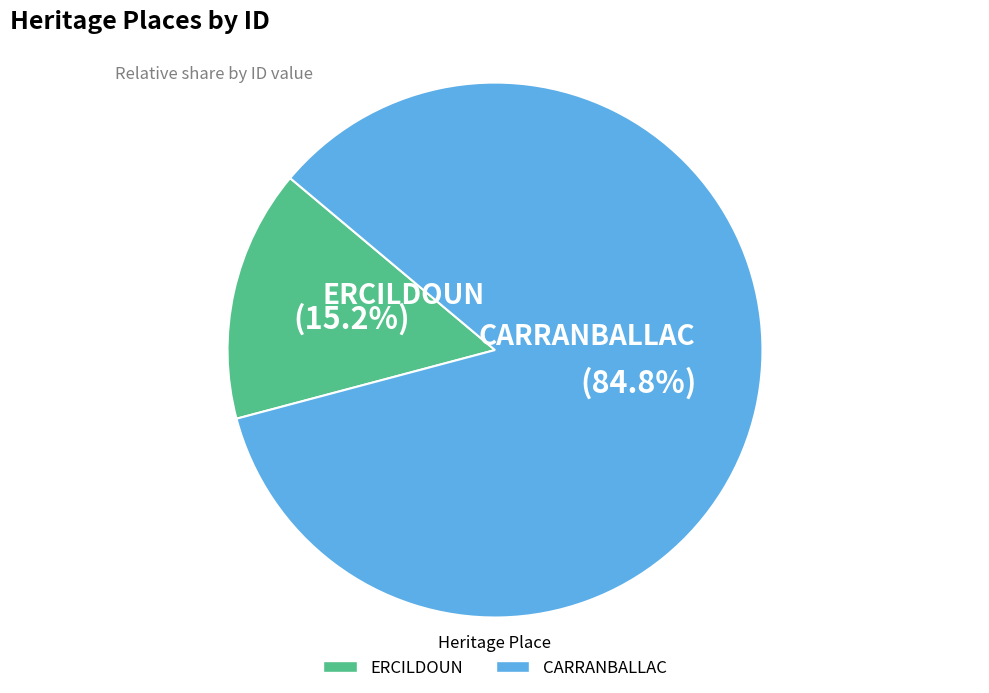

Count the number of slices in the pie.

2